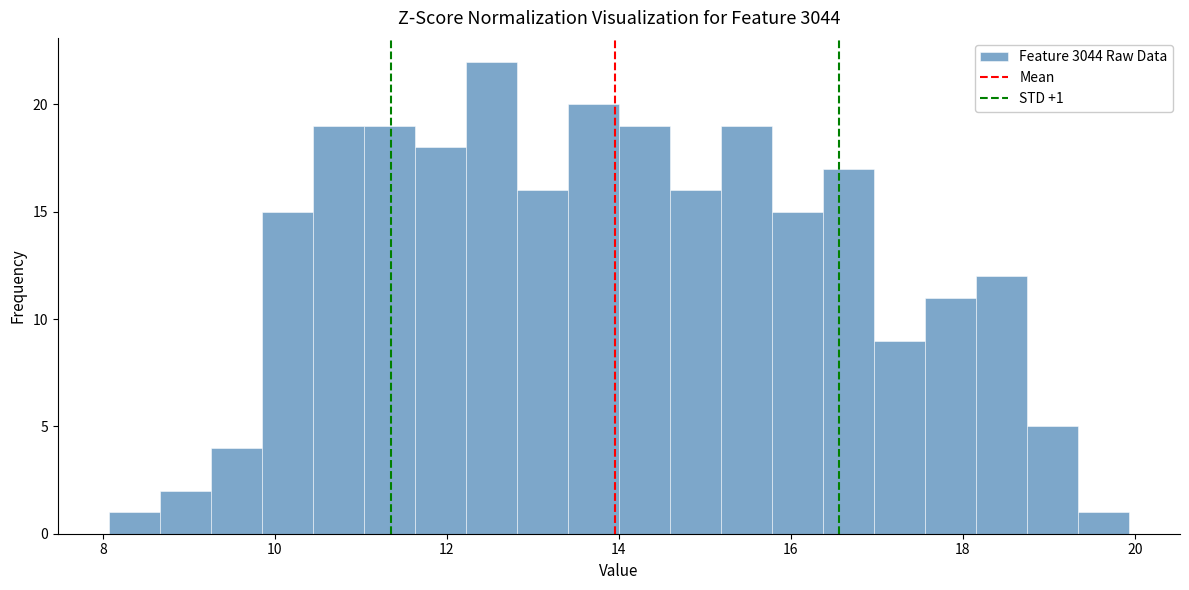

Read against the x-axis, roughly where is the centre of the tallest bar?

12.6